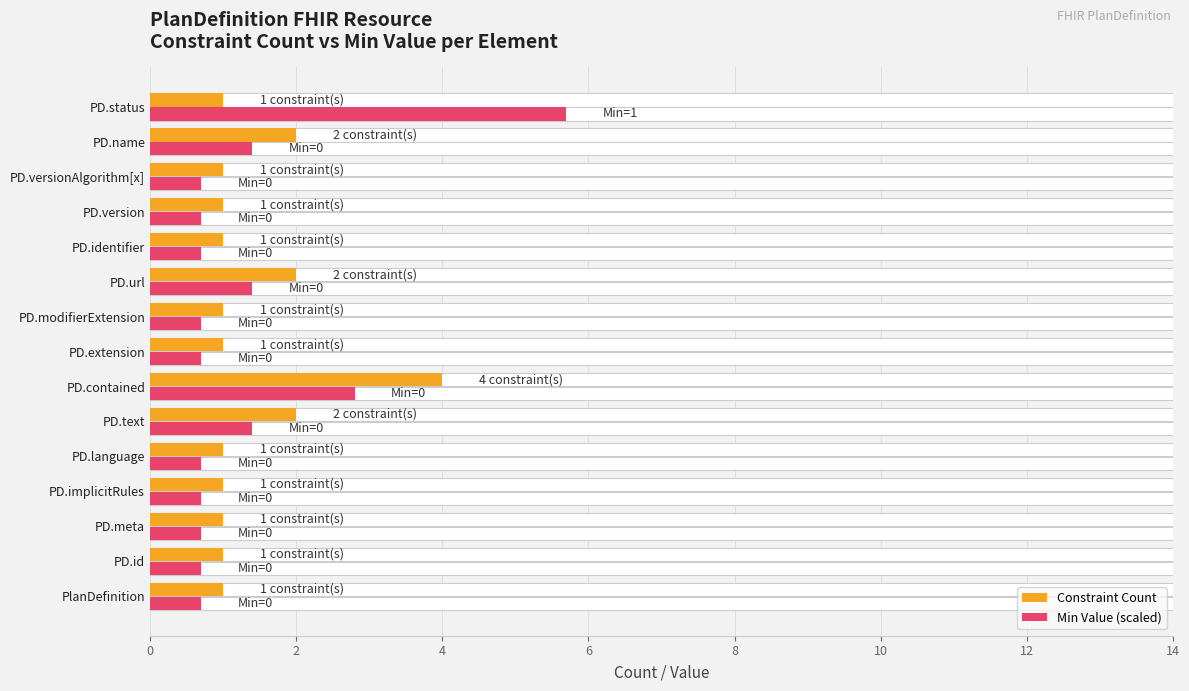

Are the bars grouped side by side (vs. stacked)?

Yes